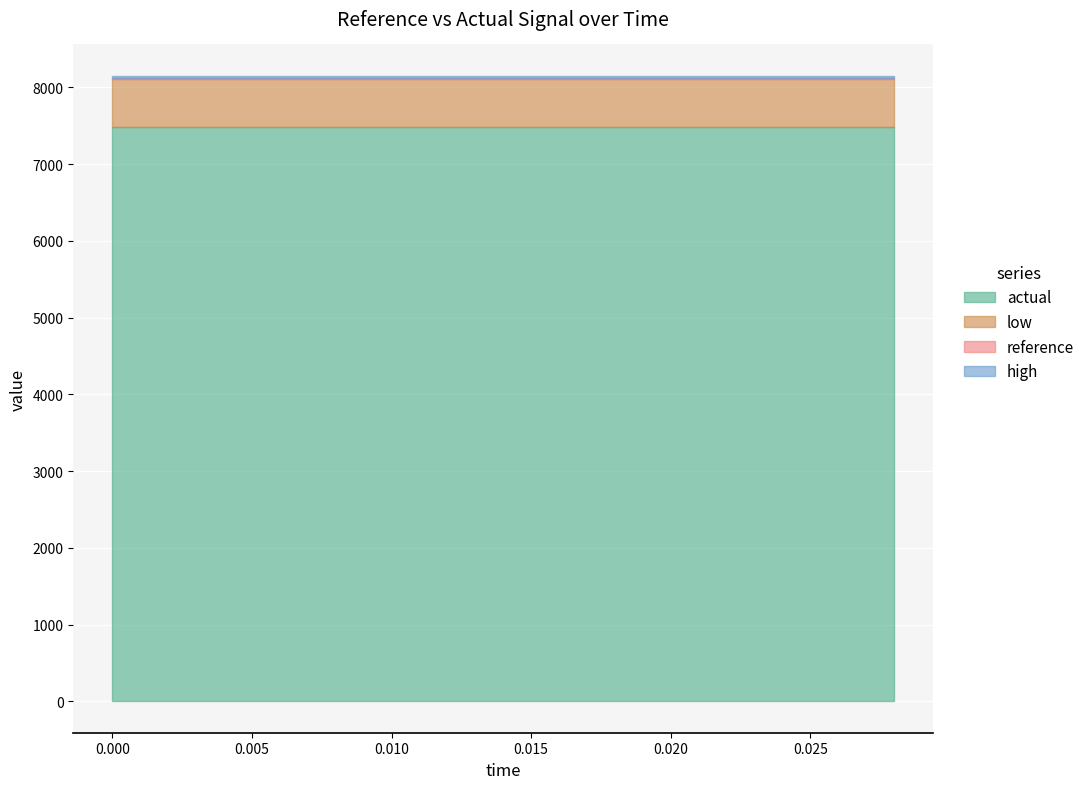

What is the value of the actual point at the 15th from the left?

7485.3